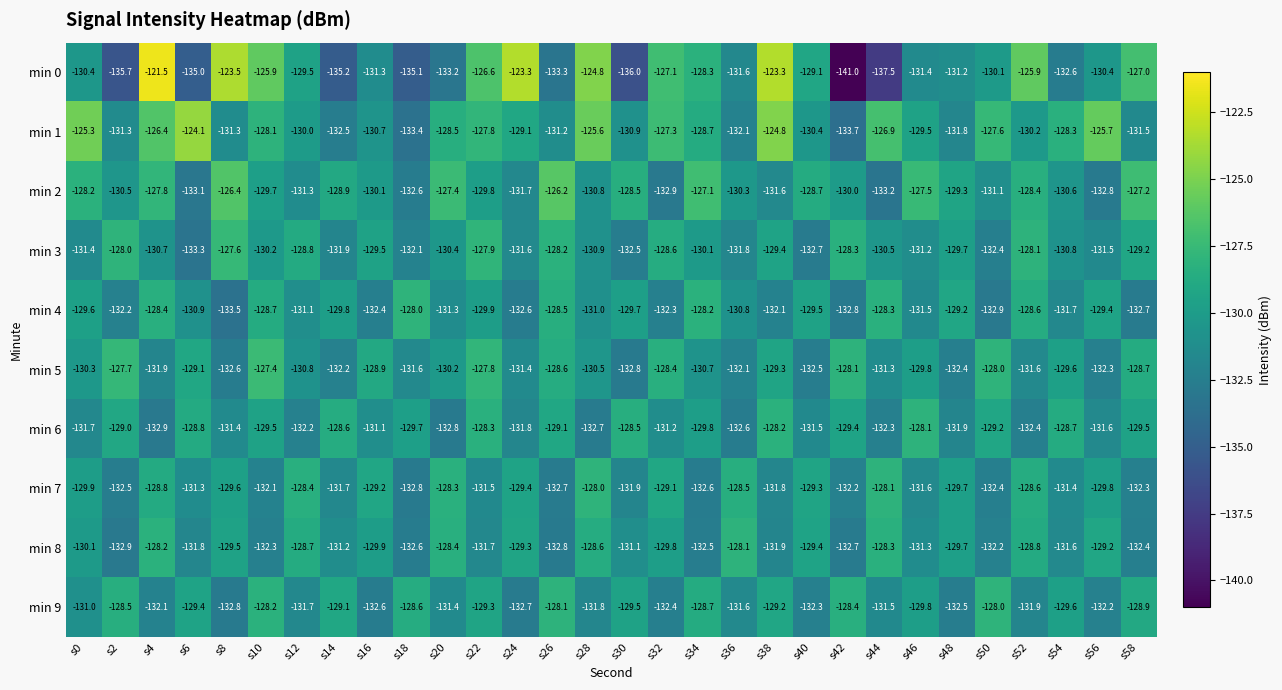

What is the smallest value displayed?

-141.0